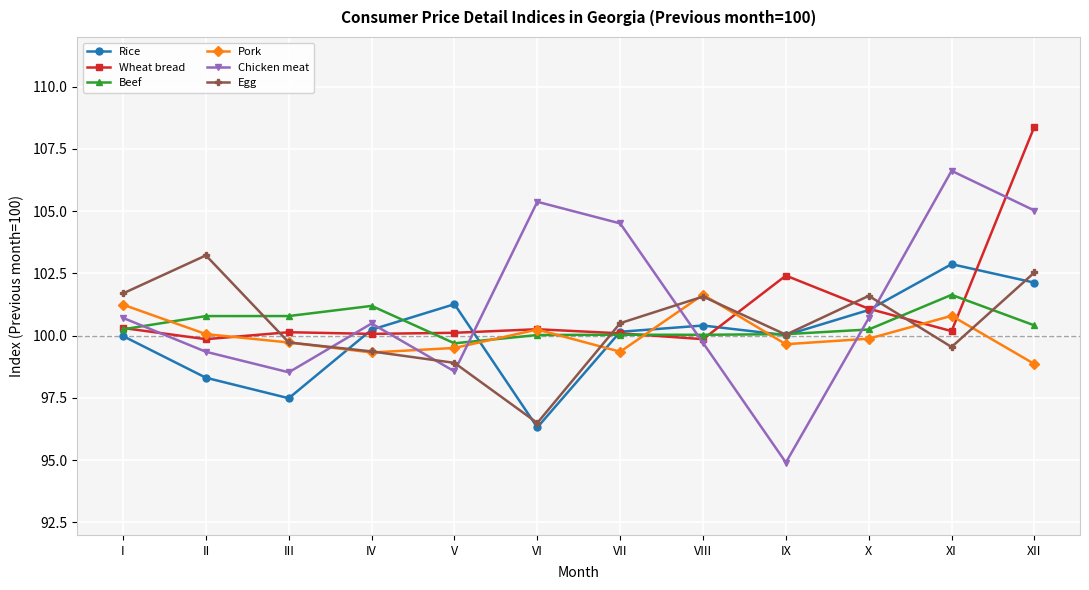

Which series ends up on top after the final intersection of Egg and Chicken meat?

Chicken meat